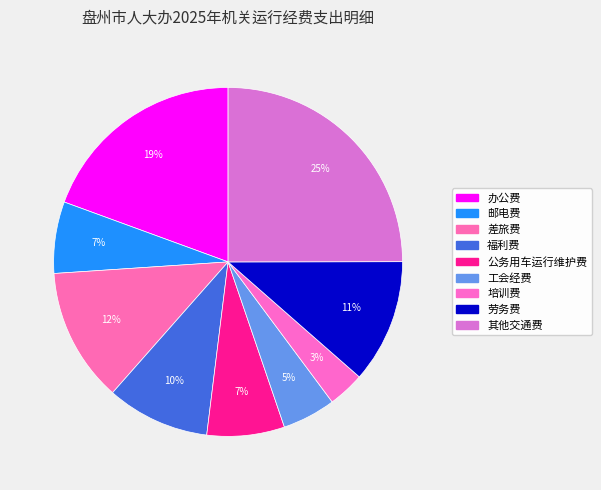

Is there any slice that represents more than half of the pie?

No